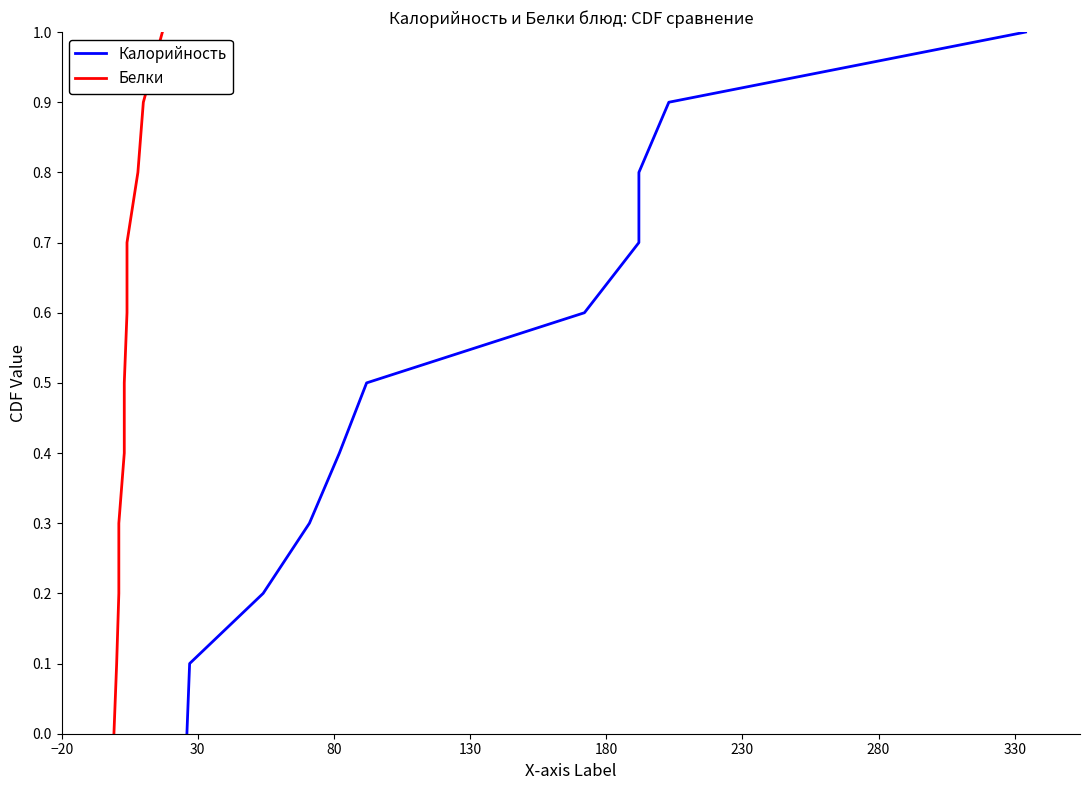

At how many categories does at least one series exceed 0?

10